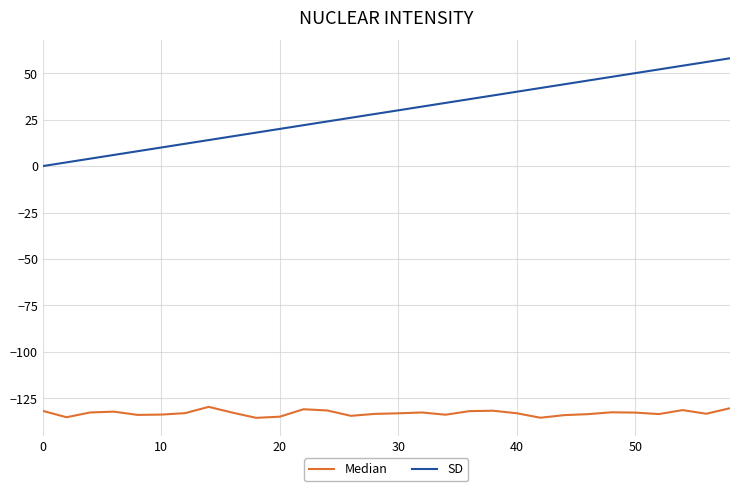

Which series has the widest spread of values?

SD